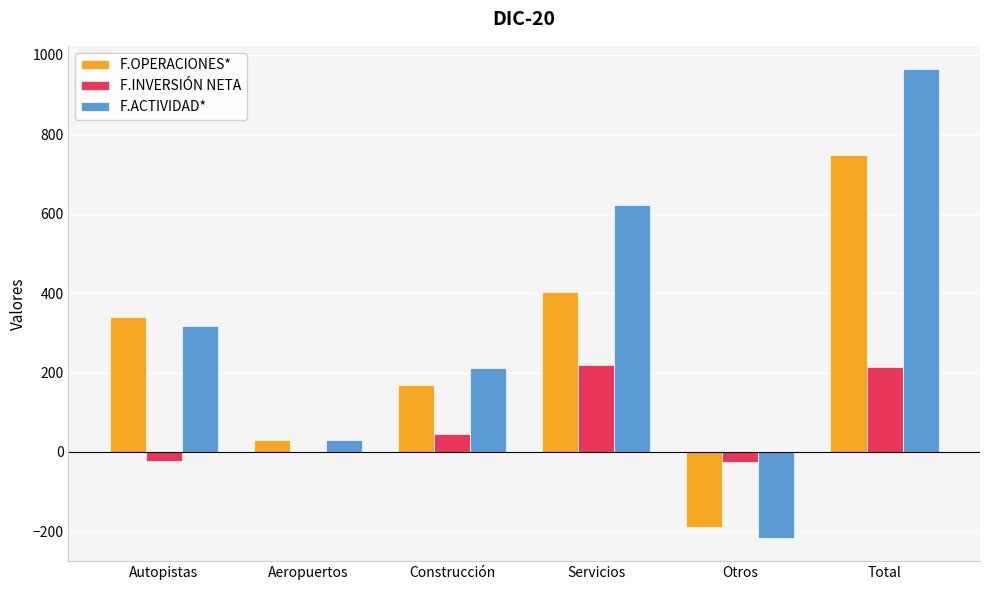

Which series has the largest total across all categories?

F.ACTIVIDAD*